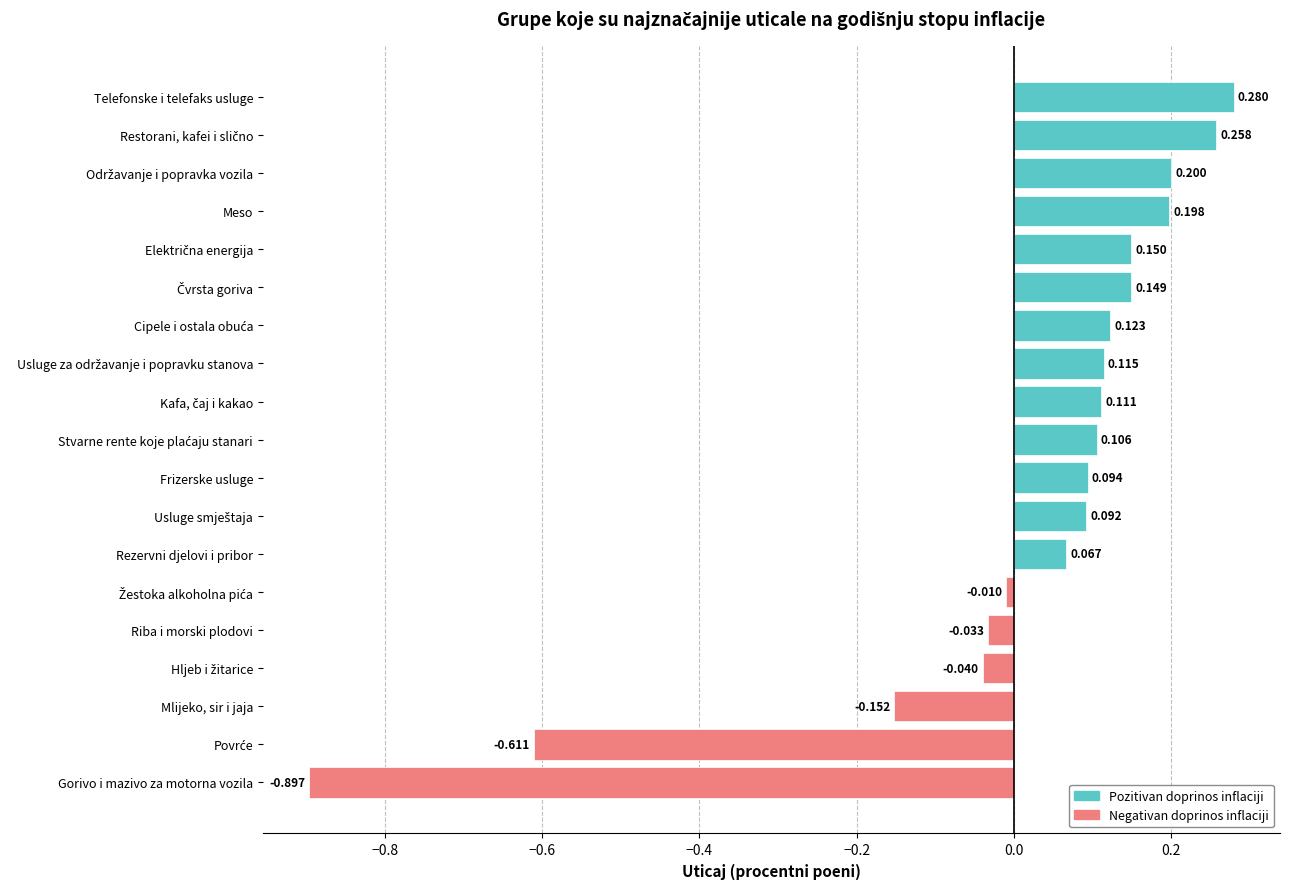

What is the label of the 16th bar from the bottom?

Meso